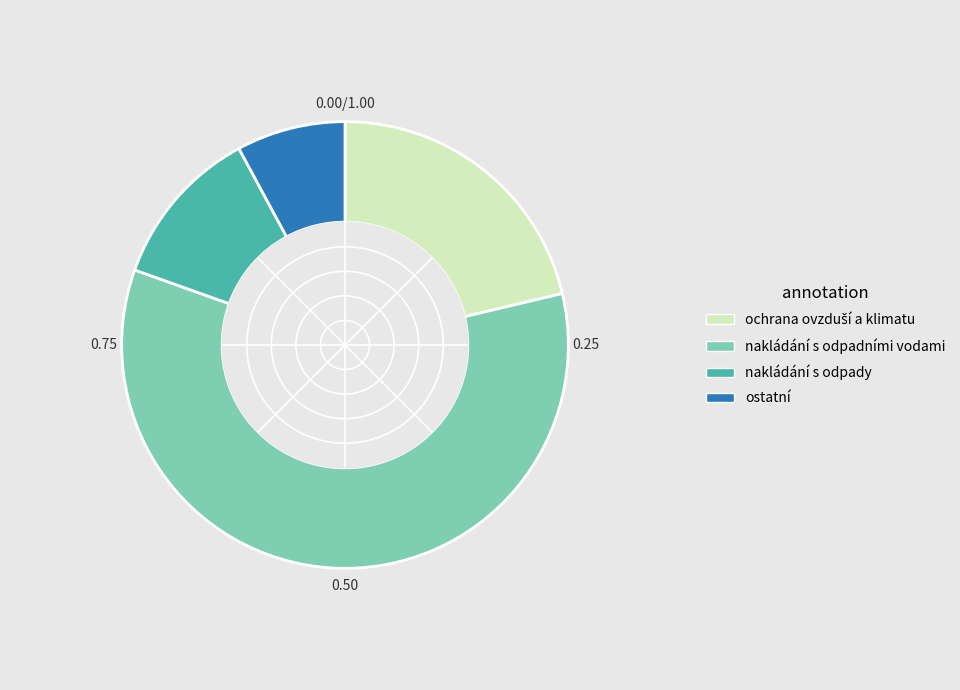

What is the largest slice in the pie chart?

nakládání s odpadními vodami